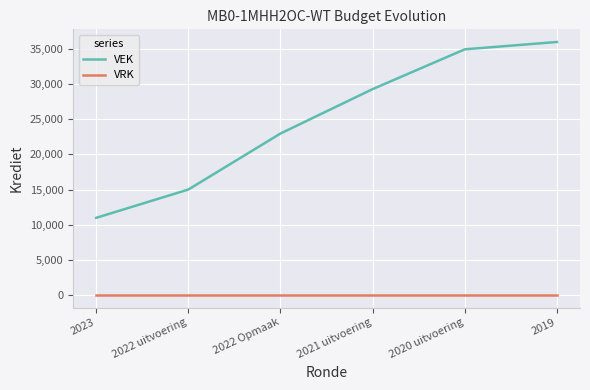

At which category is the sum across all series the highest?

2019